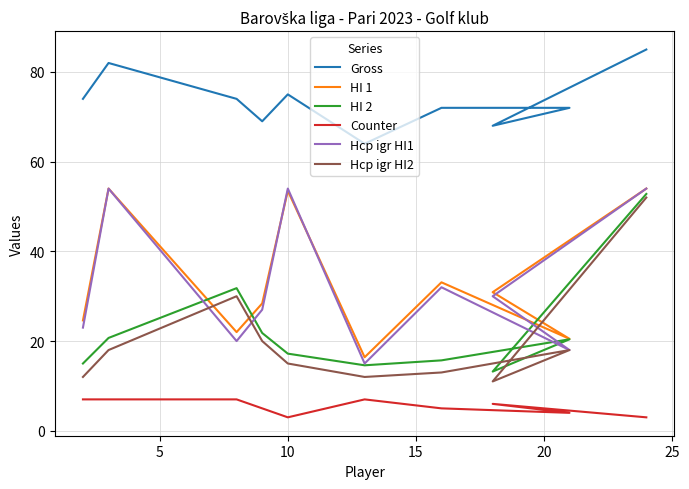

Is it true that Counter equals 4.0 at 0?

False